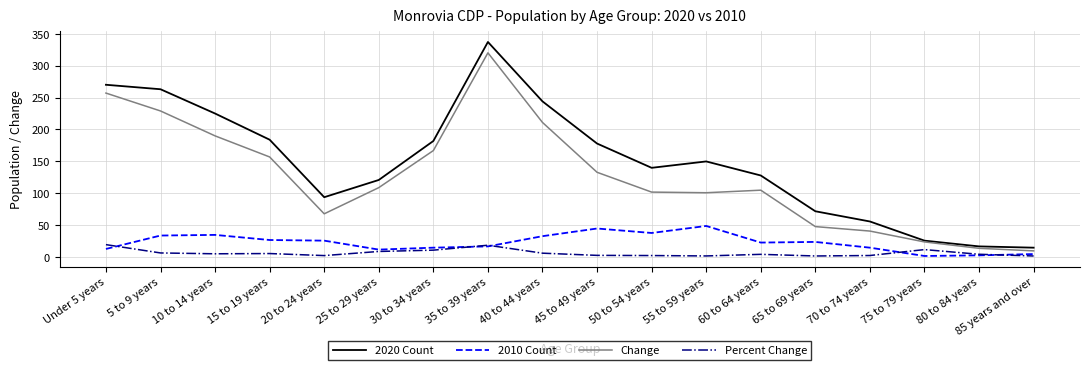

How many lines are shown in the chart?

4